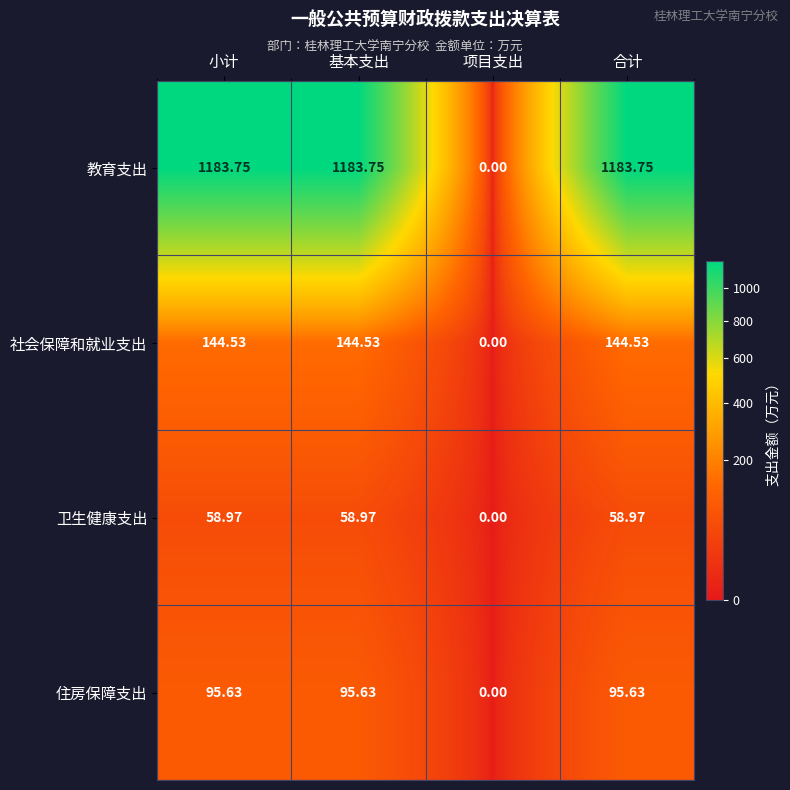

Which series has the largest total across all categories?

教育支出